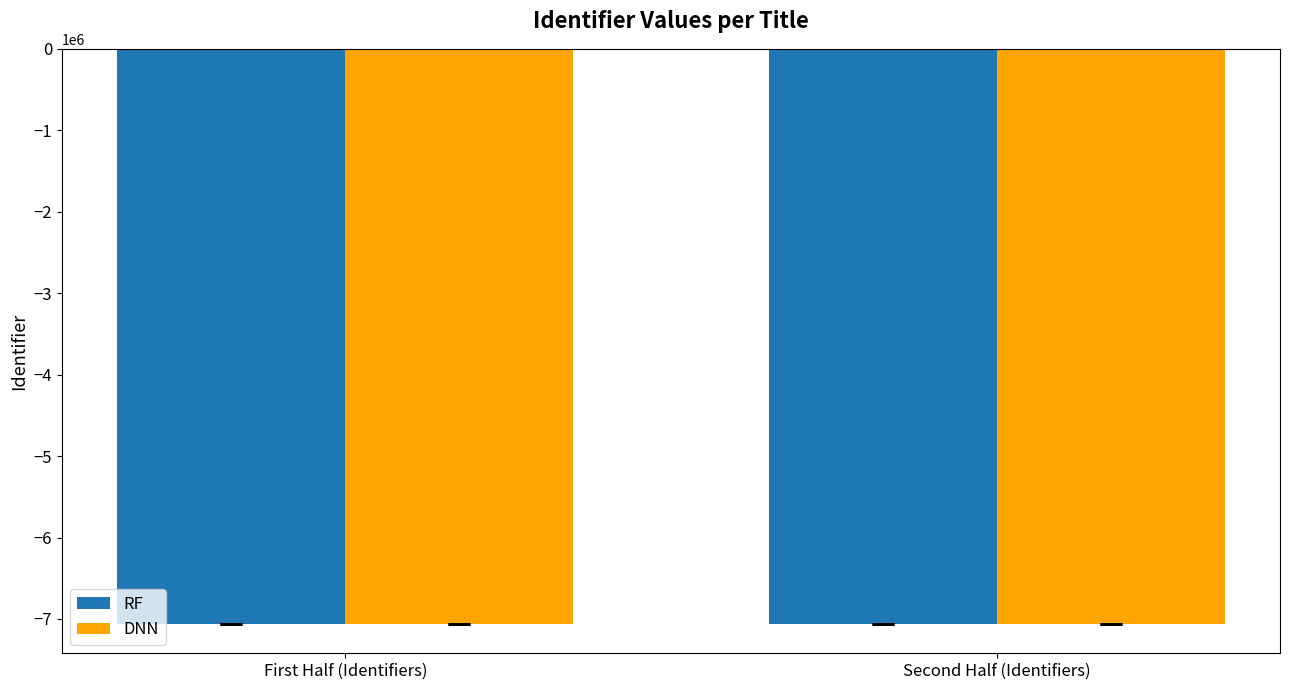

What is the average value of the RF series?

-7063664.4